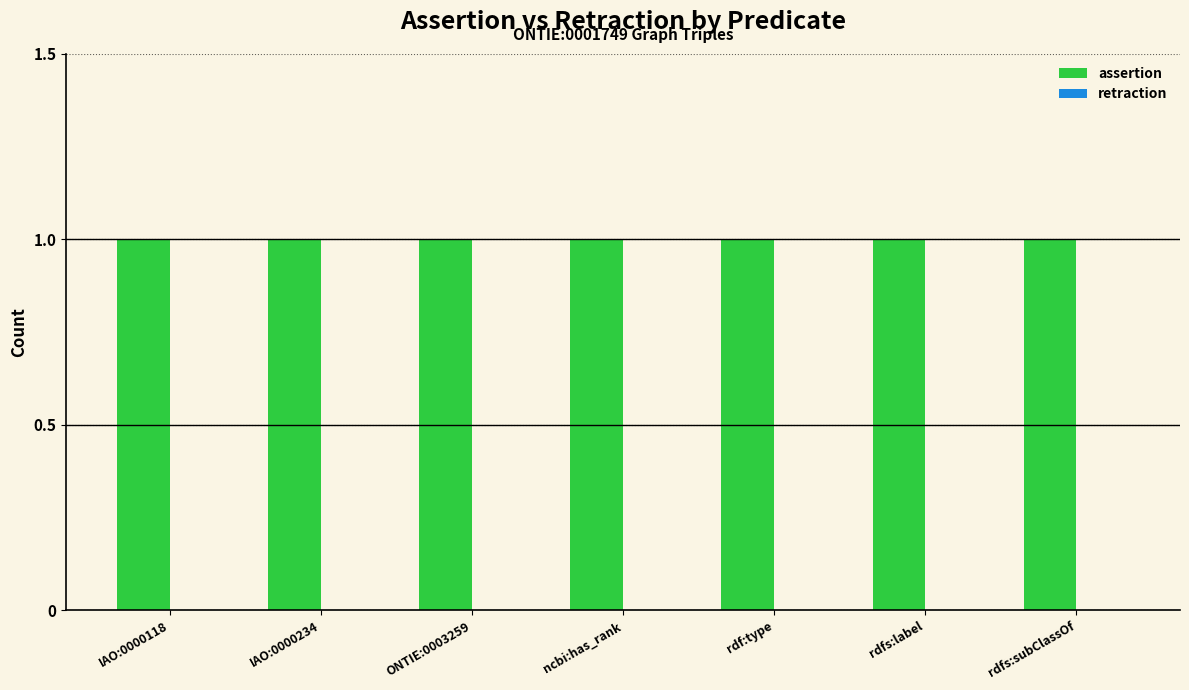

What position from the left is rdfs:subClassOf?

7